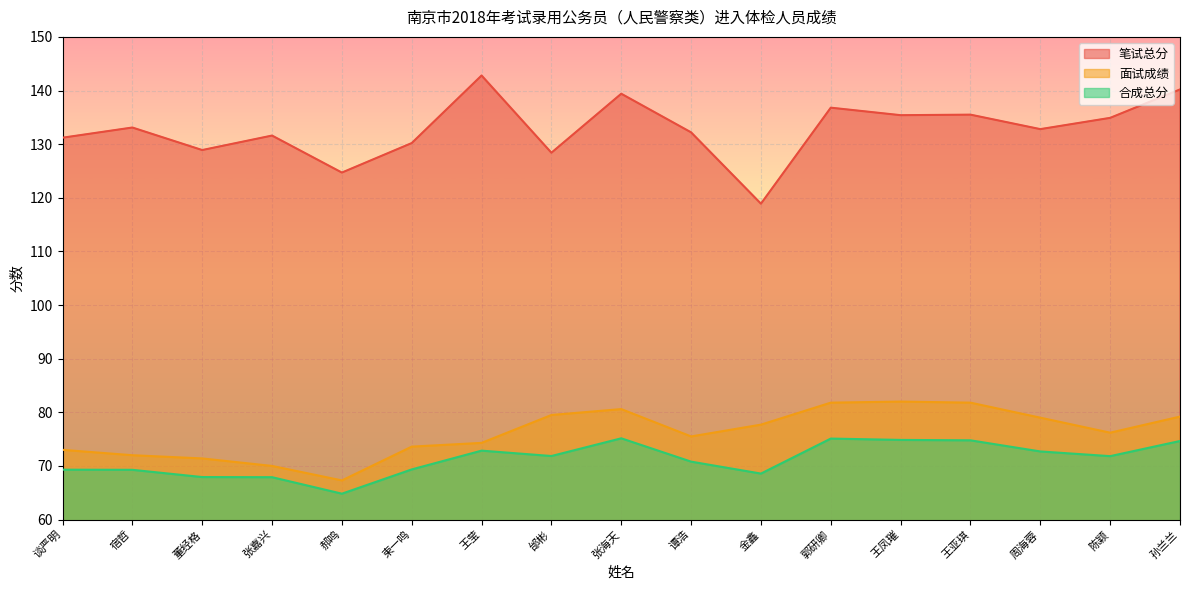

Read the 面试成绩 value at 陈颖.

76.2